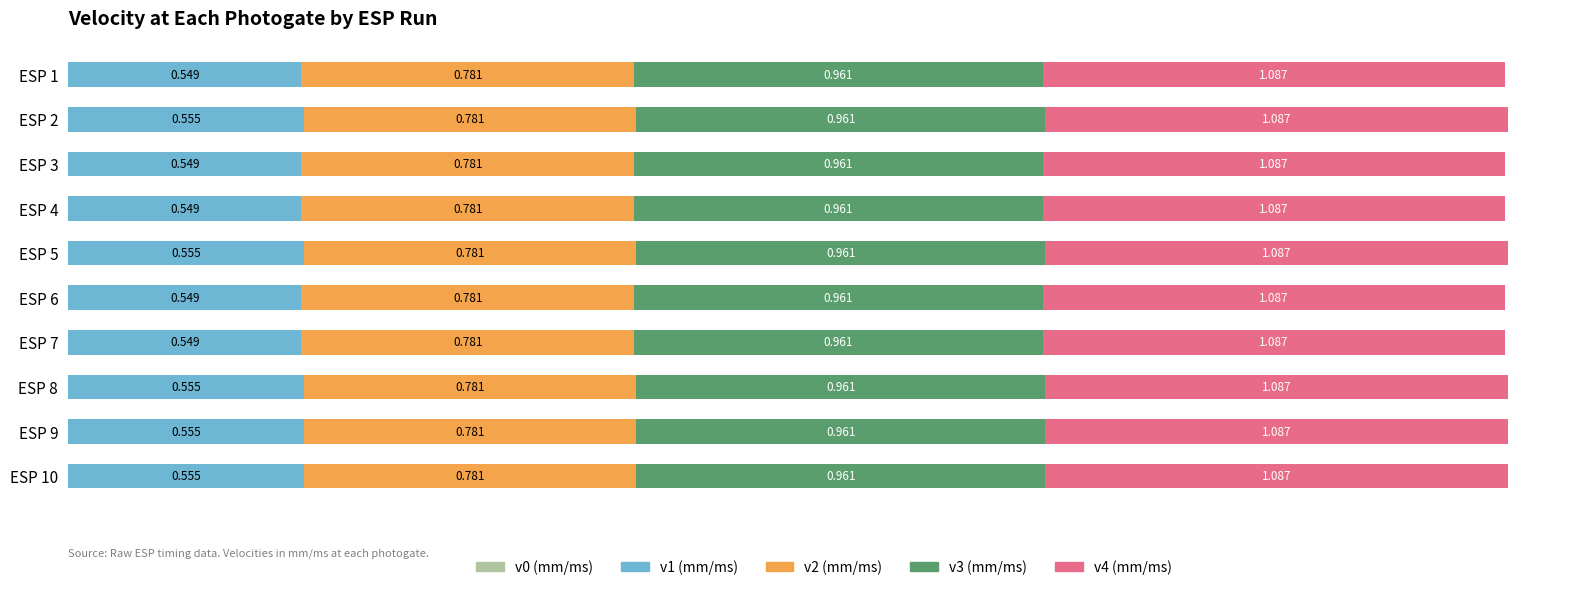

Count the number of categories in the chart.

10